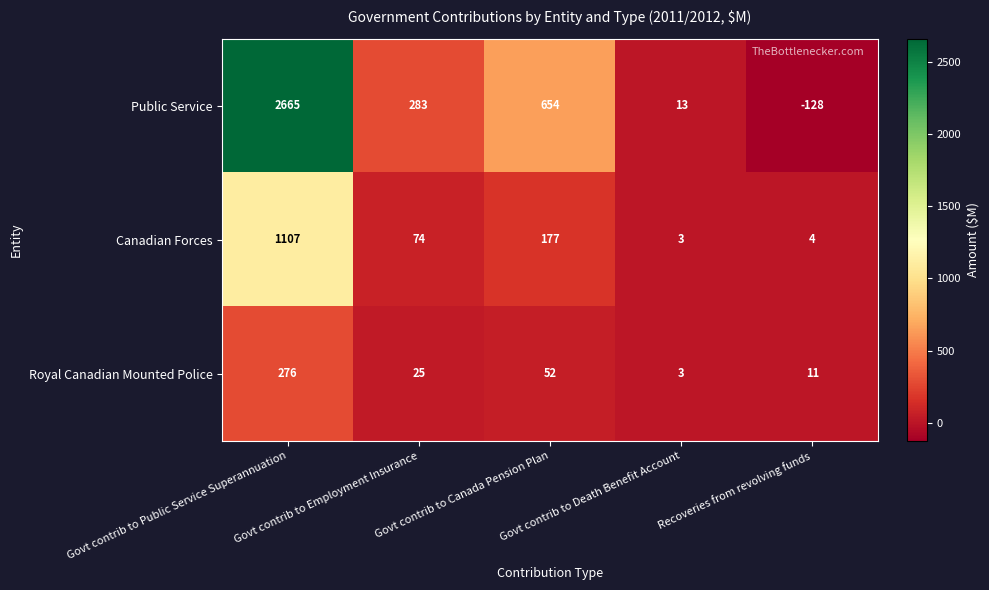

Which series has the largest range (max minus min)?

Public Service